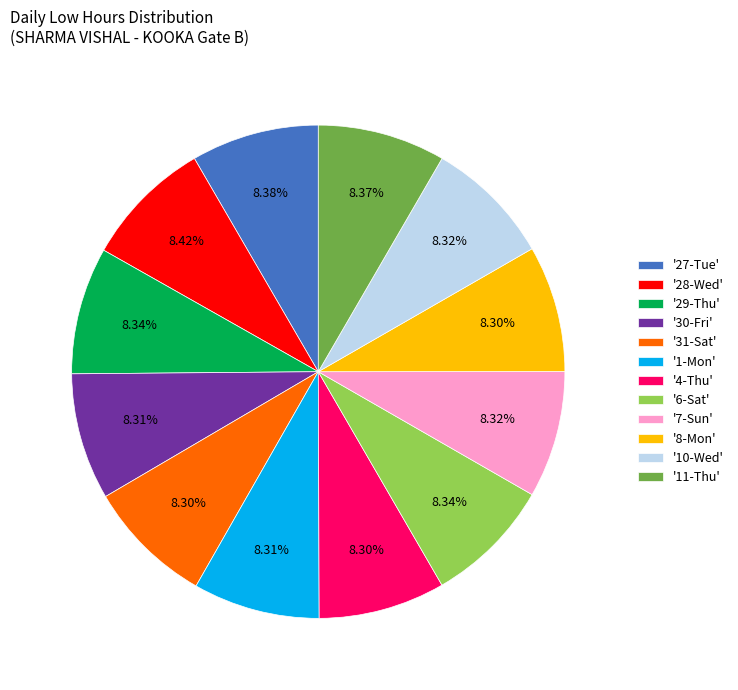

How many segments does this pie chart have?

12